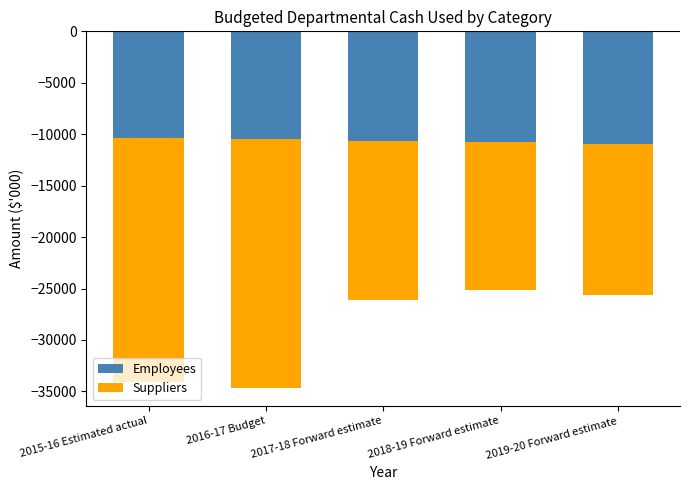

Count the Employees values in the range -10784 to -10468.

3